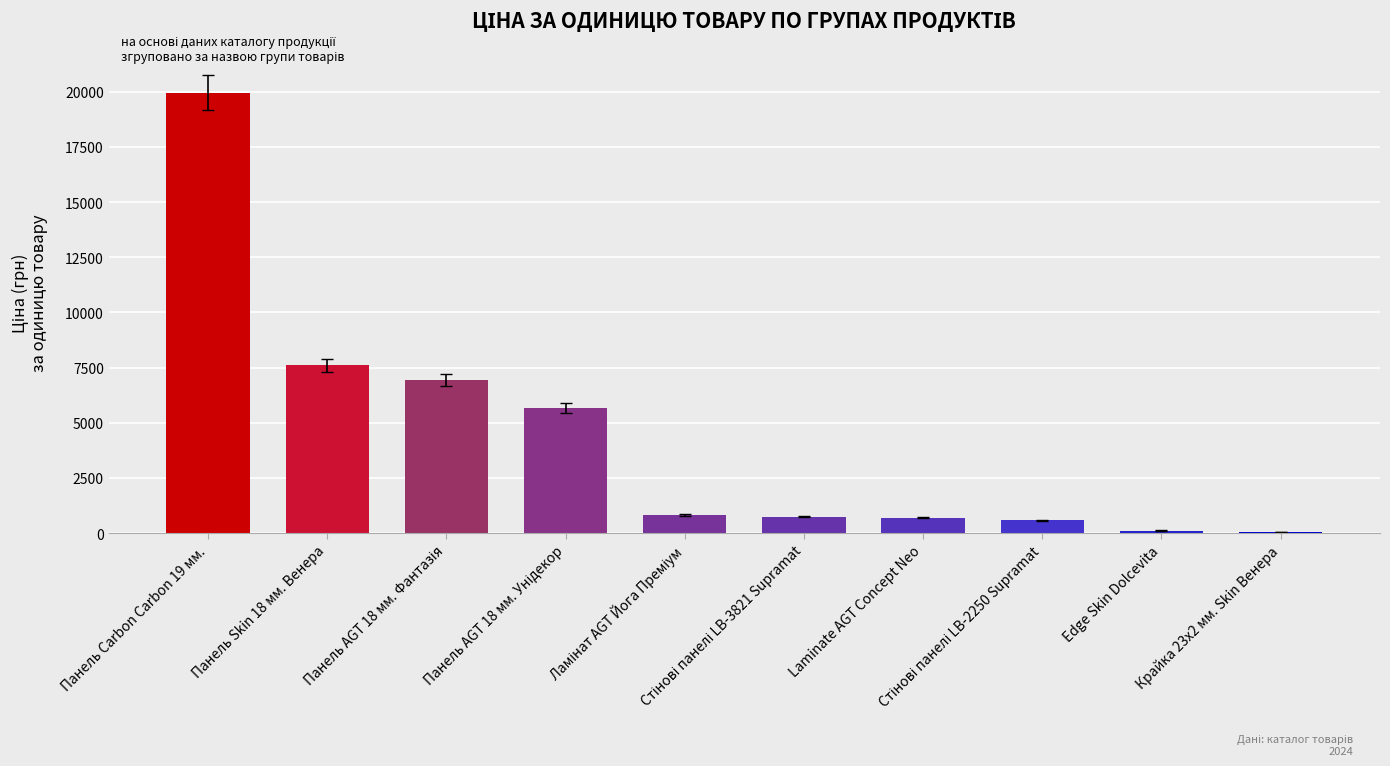

What is the greatest value displayed?

19964.2